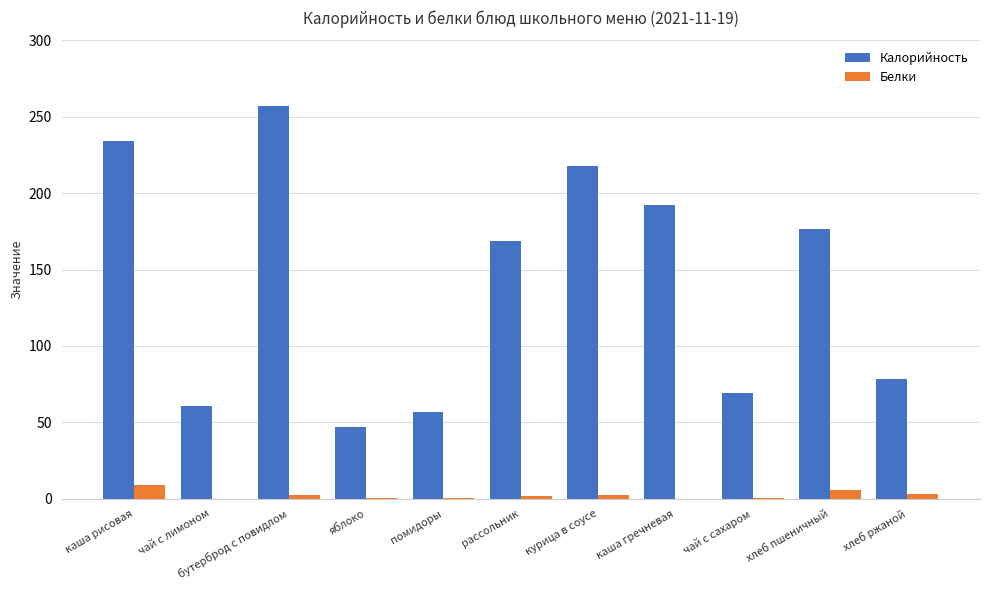

True or false: Калорийность has a value of 303.8 at хлеб пшеничный.

False